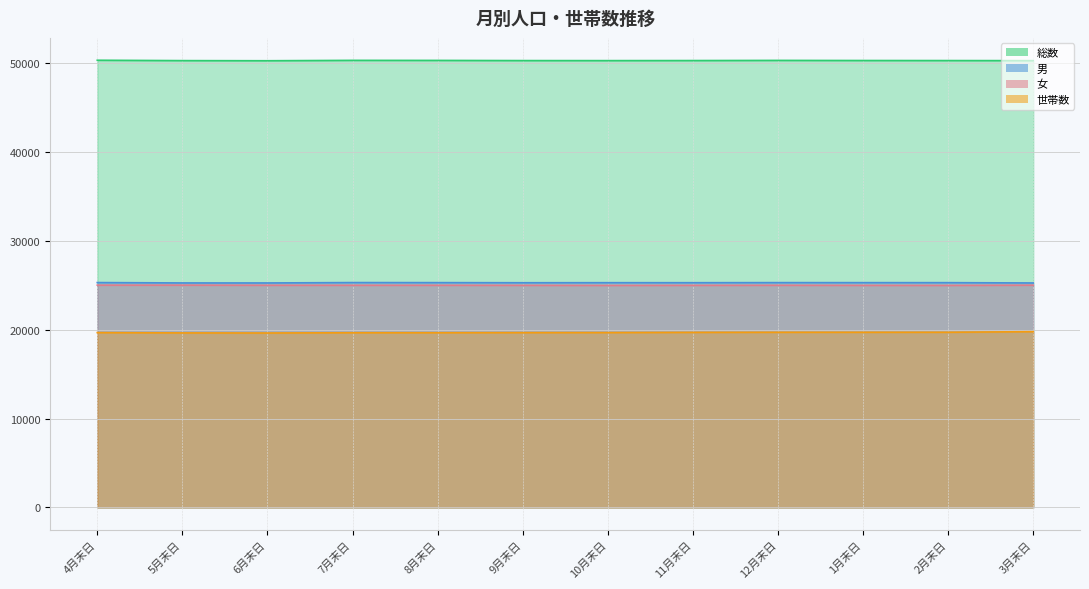

Rank the categories by 男 value from highest to lowest.

4月末日, 7月末日, 12月末日, 8月末日, 1月末日, 2月末日, 10月末日, 11月末日, 9月末日, 5月末日, 6月末日, 3月末日